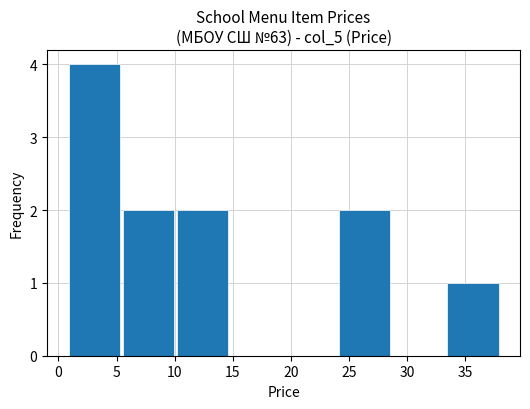

Reading left to right, list every bar in this chart as the range it spans on the x-axis followed by its height. Neither the bar edges nor the heights are printed on the chart, so give them approximately, as read against the axes.

1.0 to 5.5: 4
5.5 to 10.0: 2
10.0 to 14.5: 2
14.5 to 19.5: 0
19.5 to 24.0: 0
24.0 to 28.5: 2
28.5 to 33.5: 0
33.5 to 38.0: 1